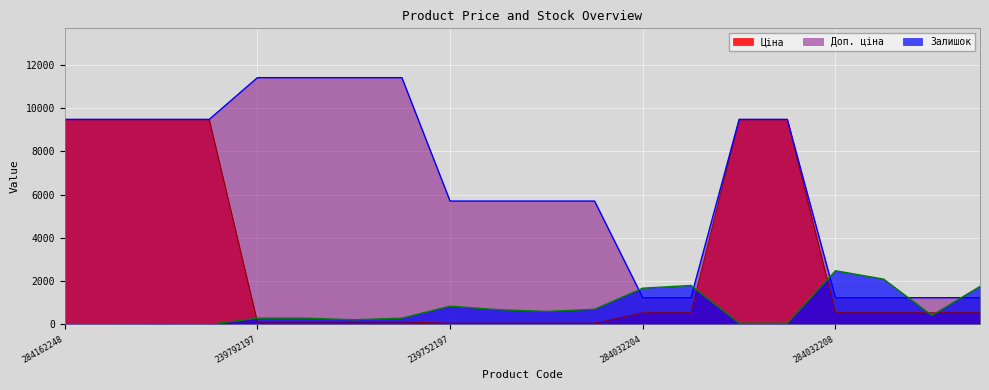

What is the value of the Залишок point at the 6th from the left?

290.0